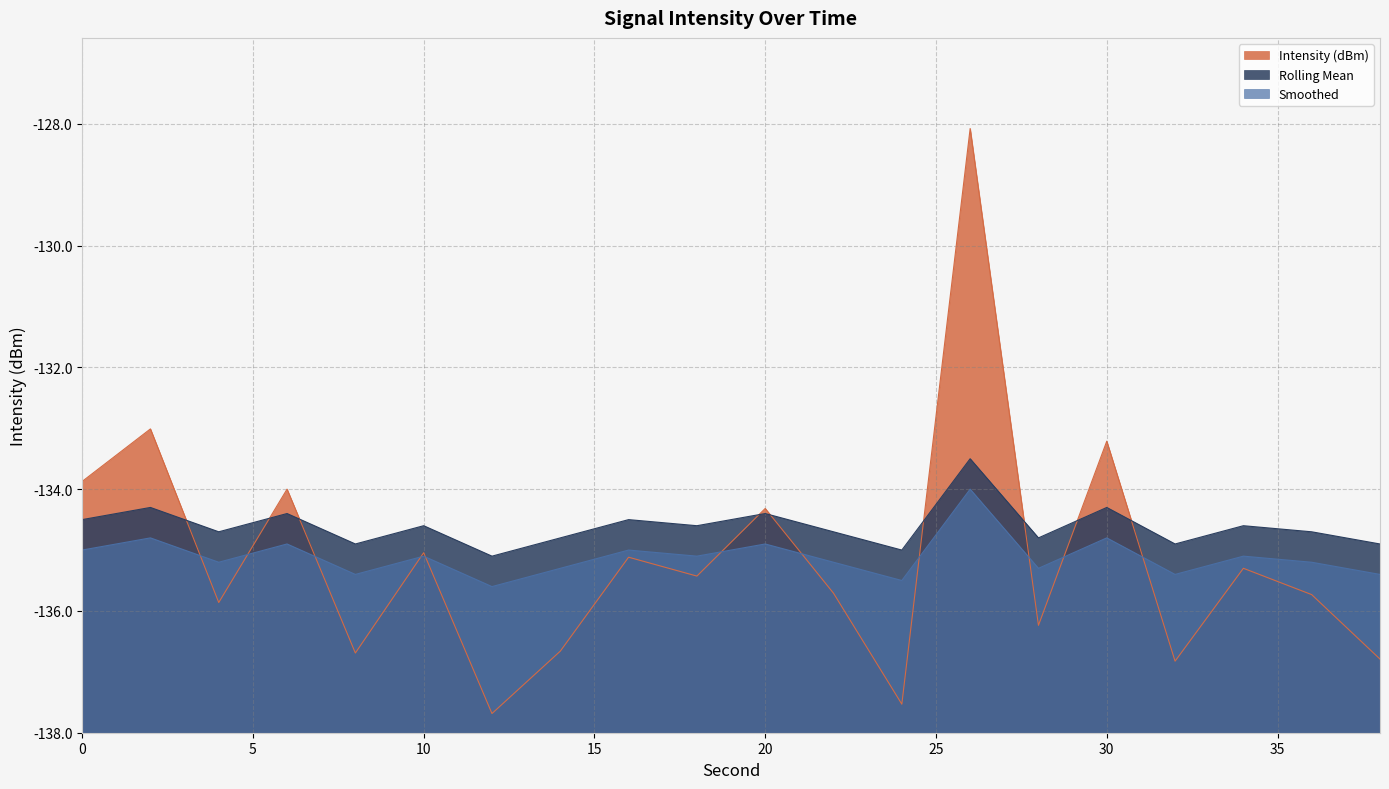

Which series has the largest range (max minus min)?

Intensity (dBm)